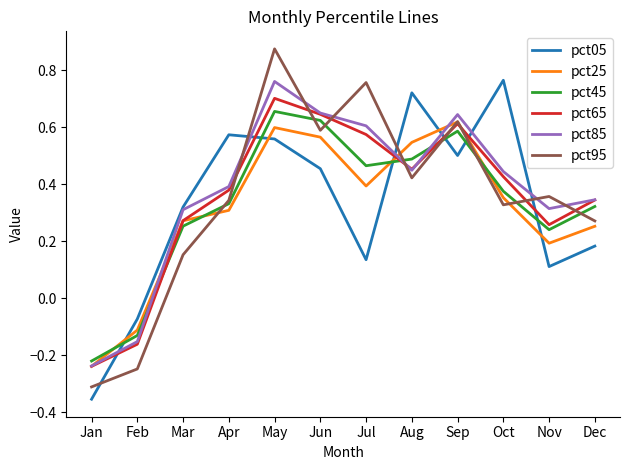

How many times do pct45 and pct85 cross each other?

3